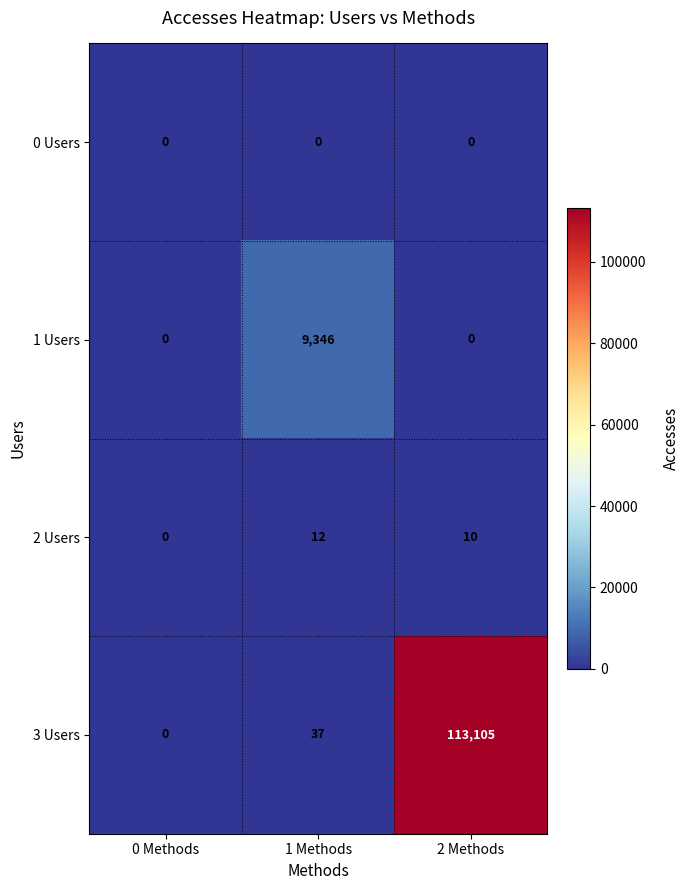

Rank the series by their maximum value, from lowest to highest.

0 Users, 2 Users, 1 Users, 3 Users